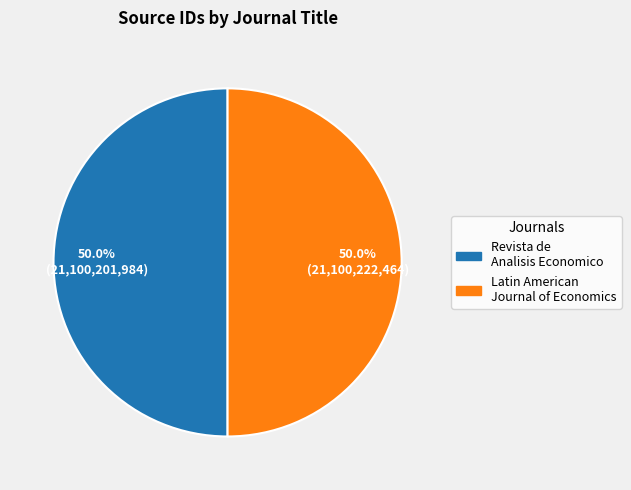

What is the ratio of the value at Latin American Journal of Economics to the value at Revista de Analisis Economico?

1.0